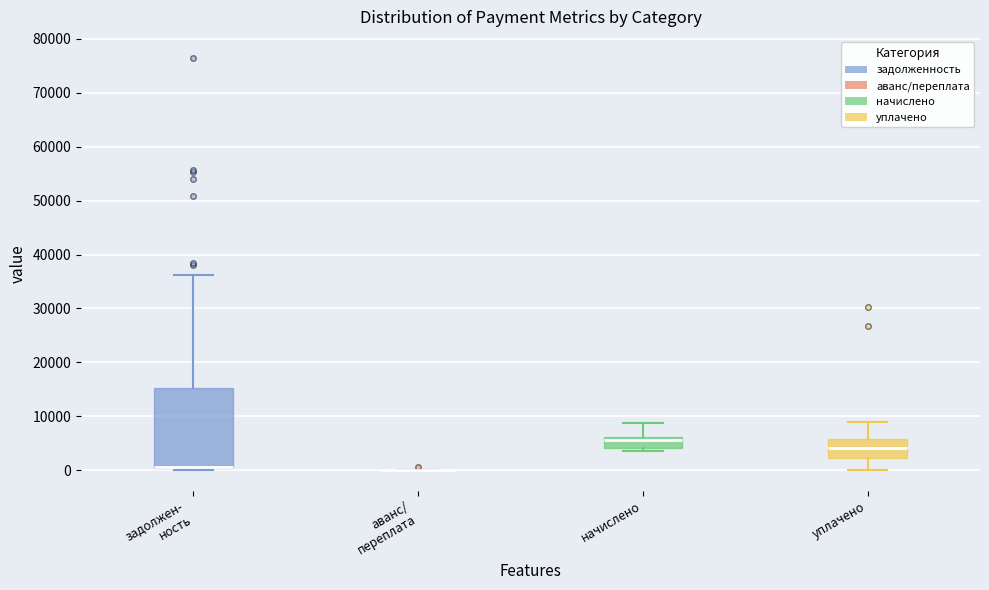

Reading left to right, read every box against the y-axis: the position of its median line, the range the box covers, and the ends of its whiskers. The values are not printed on the chart, so give them approximately, as read against the axis.

задолжен- ность: median 1000 (drawn on the box's lower edge), box 0 to 15000, whiskers 0 (just below the box's lower edge) to 36000
аванс/ переплата: box collapsed to a line at 0, whiskers 0 to 0
начислено: median 6000 (just below the box's upper edge), box 4000 to 6000, whiskers 4000 (just below the box's lower edge) to 9000
уплачено: median 4000, box 2000 to 6000, whiskers 0 to 9000